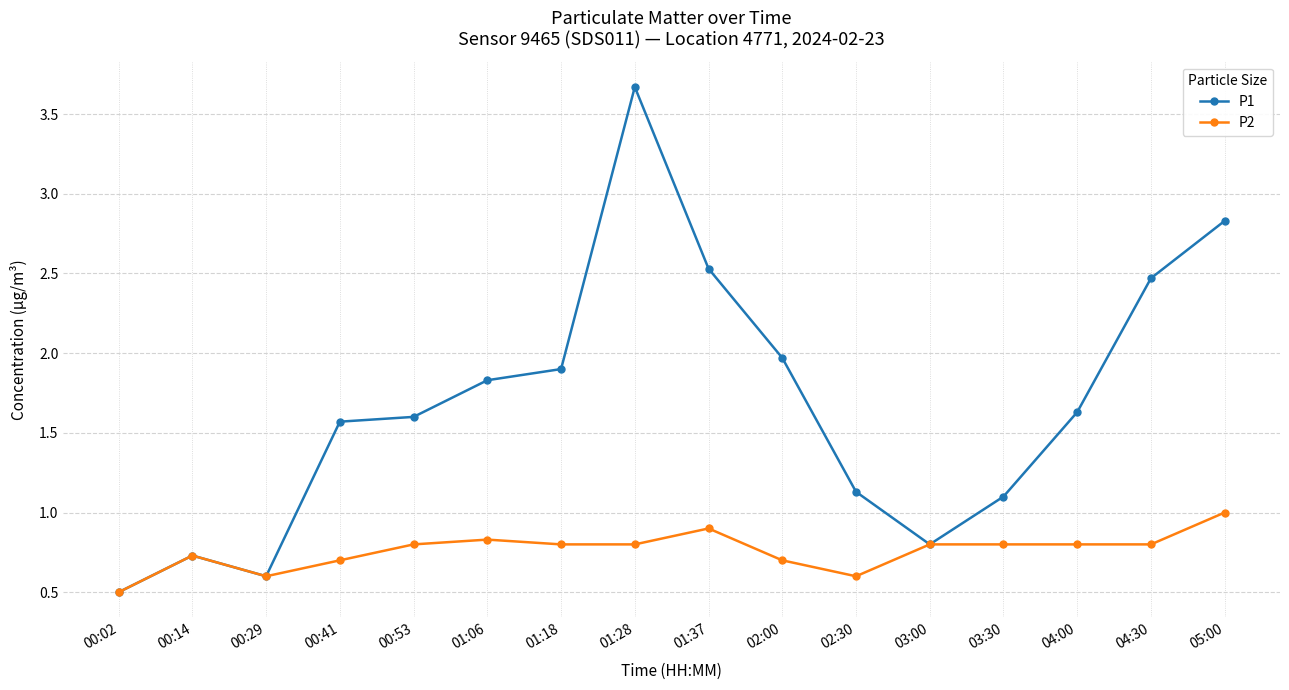

What is the sum of the P2 values at 00:53 and 02:30?

1.4